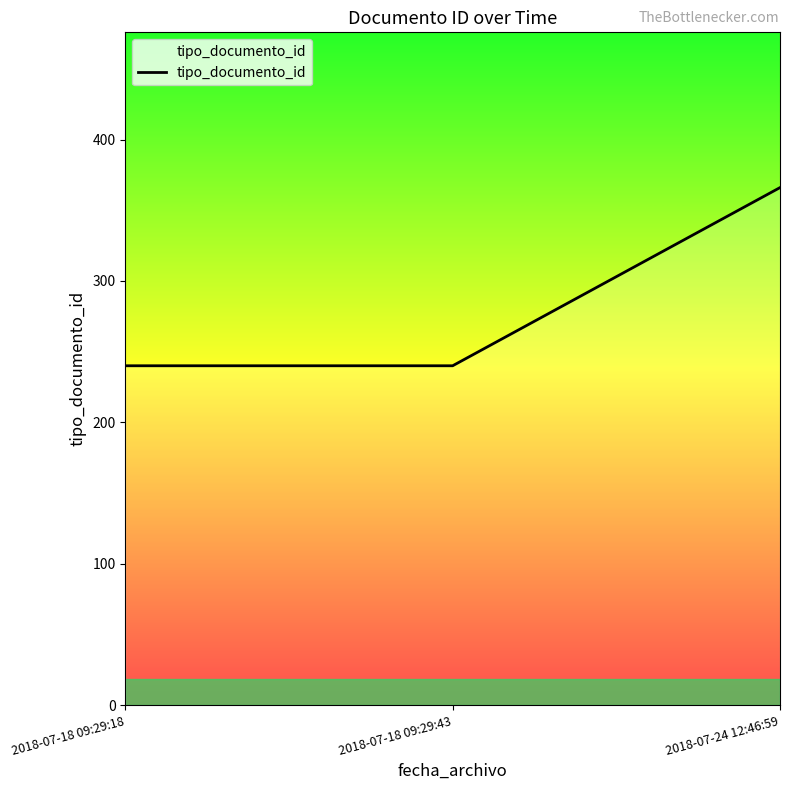

What position from the left is 2018-07-18 09:29:18?

1